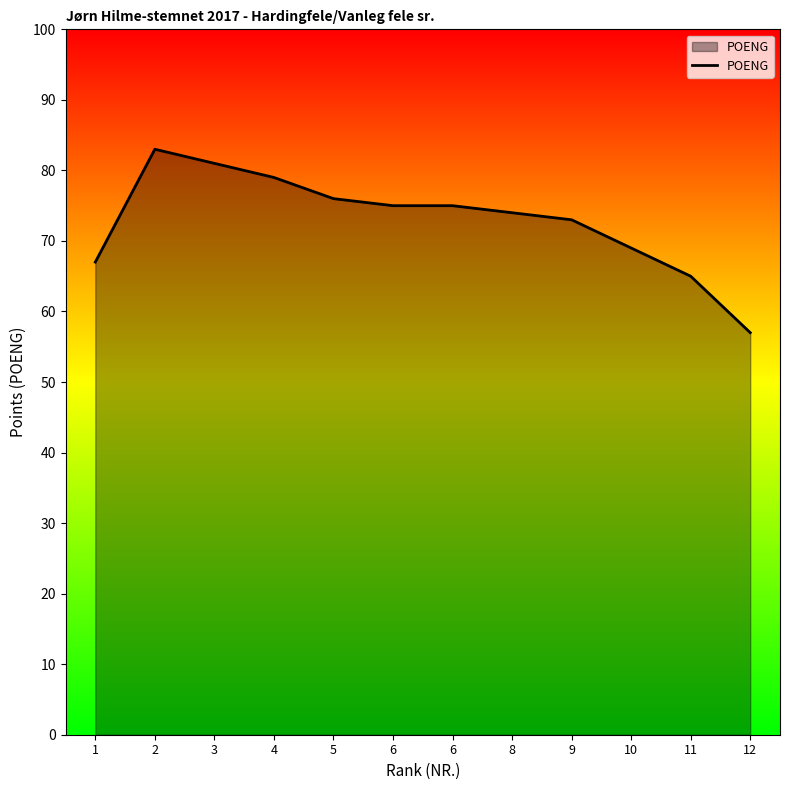

List the labels in order of value, smallest first.

12, 11, 1, 10, 9, 8, 6, 6, 5, 4, 3, 2